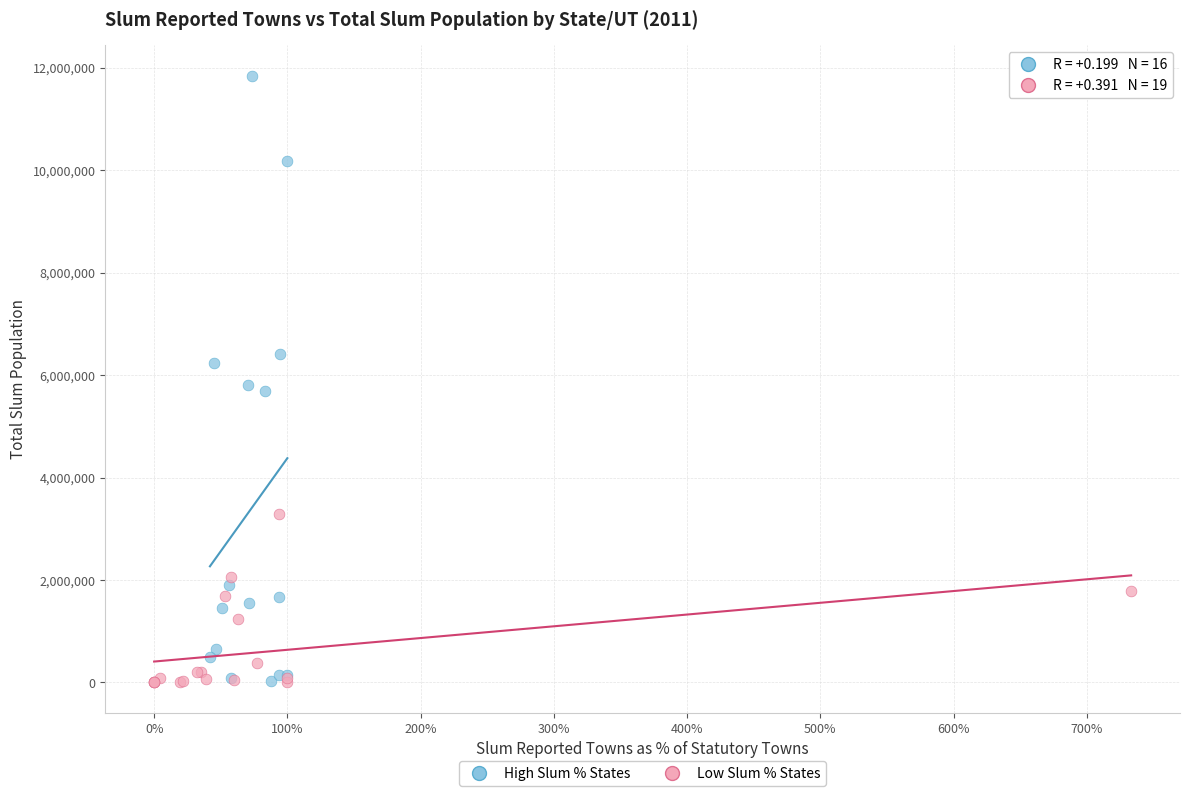

Which series has the largest Y range (max minus min)?

High Slum % States